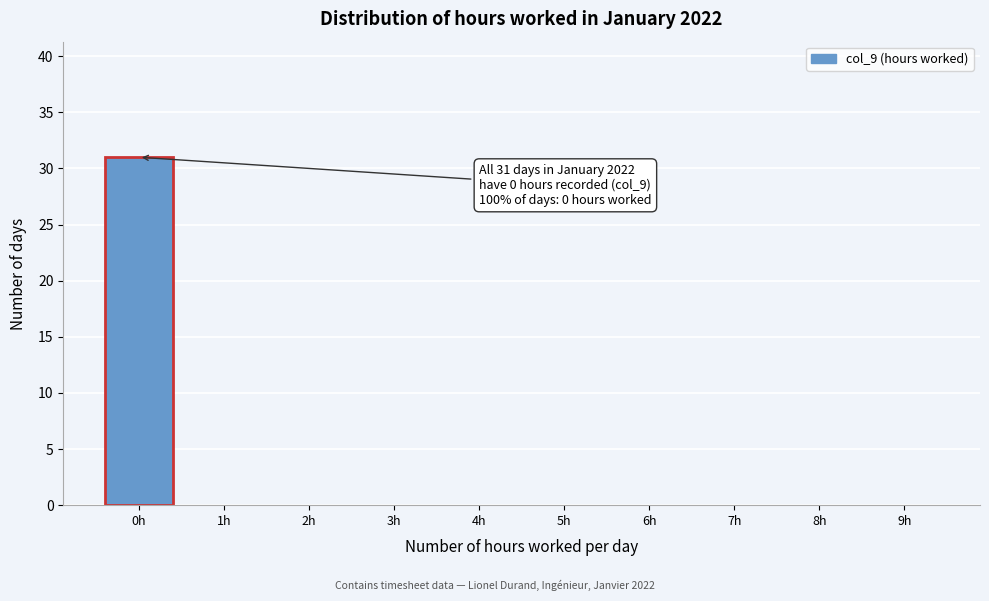

Reading left to right, list all the values displayed in this chart.

0h=31	1h=0	2h=0	3h=0	4h=0	5h=0	6h=0	7h=0	8h=0	9h=0